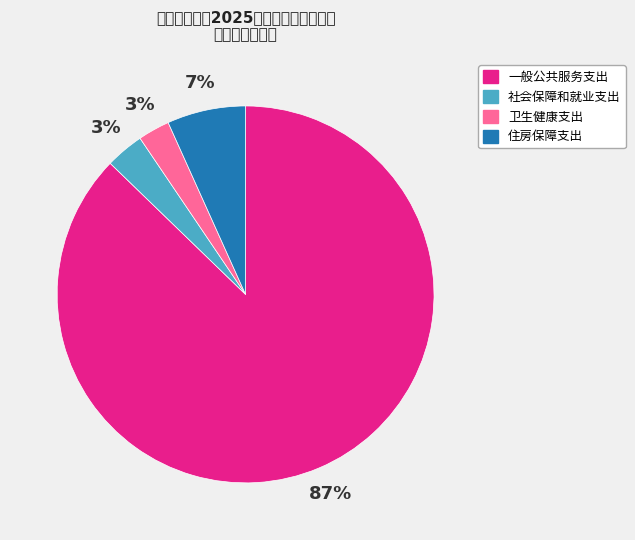

What is the total percentage of 一般公共服务支出 and 住房保障支出?

94.0%